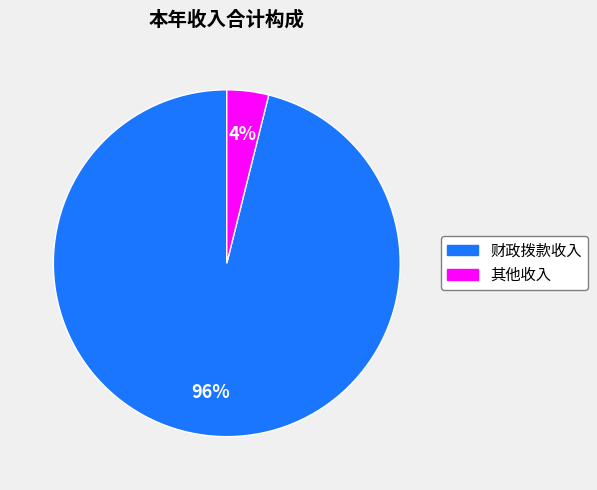

To the nearest percent, what portion does 财政拨款收入 represent?

96%